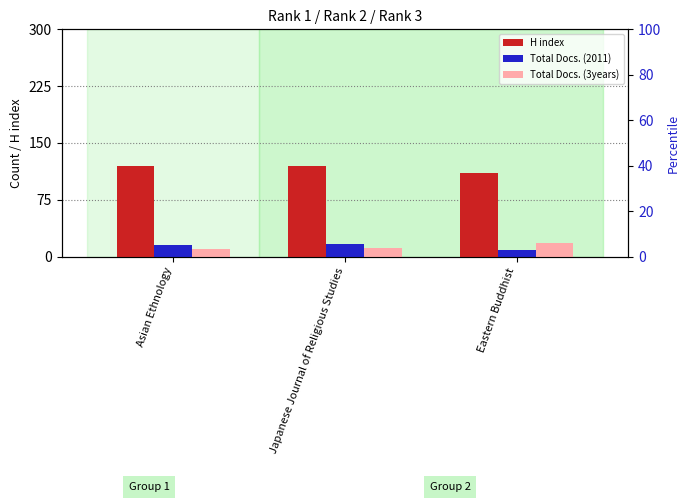

What is the difference between the second highest and minimum values in the Total Docs. (3years) series?

1